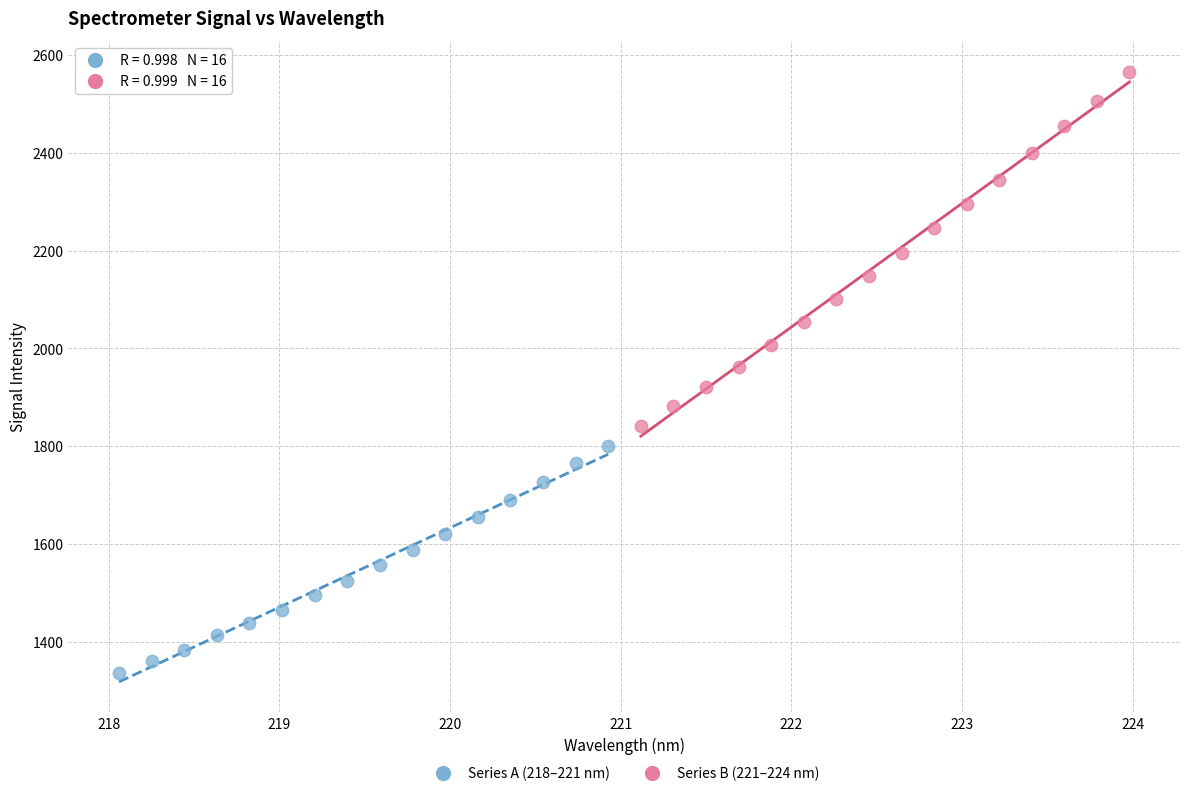

What are all the series names shown in the legend?

Series A (218–221 nm), Series B (221–224 nm)